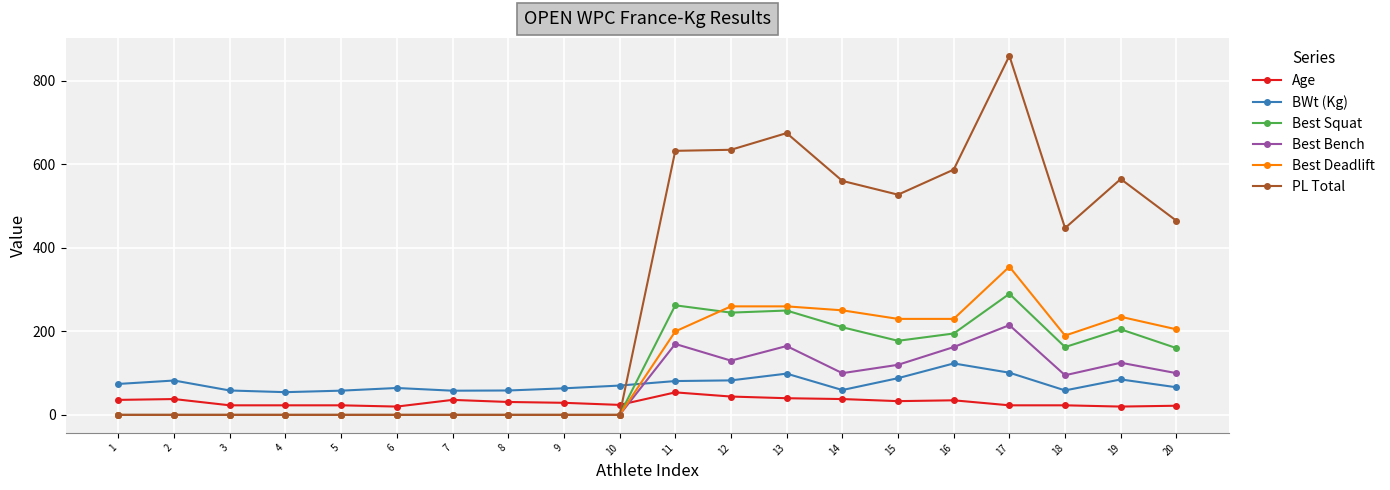

How many lines are shown in the chart?

6